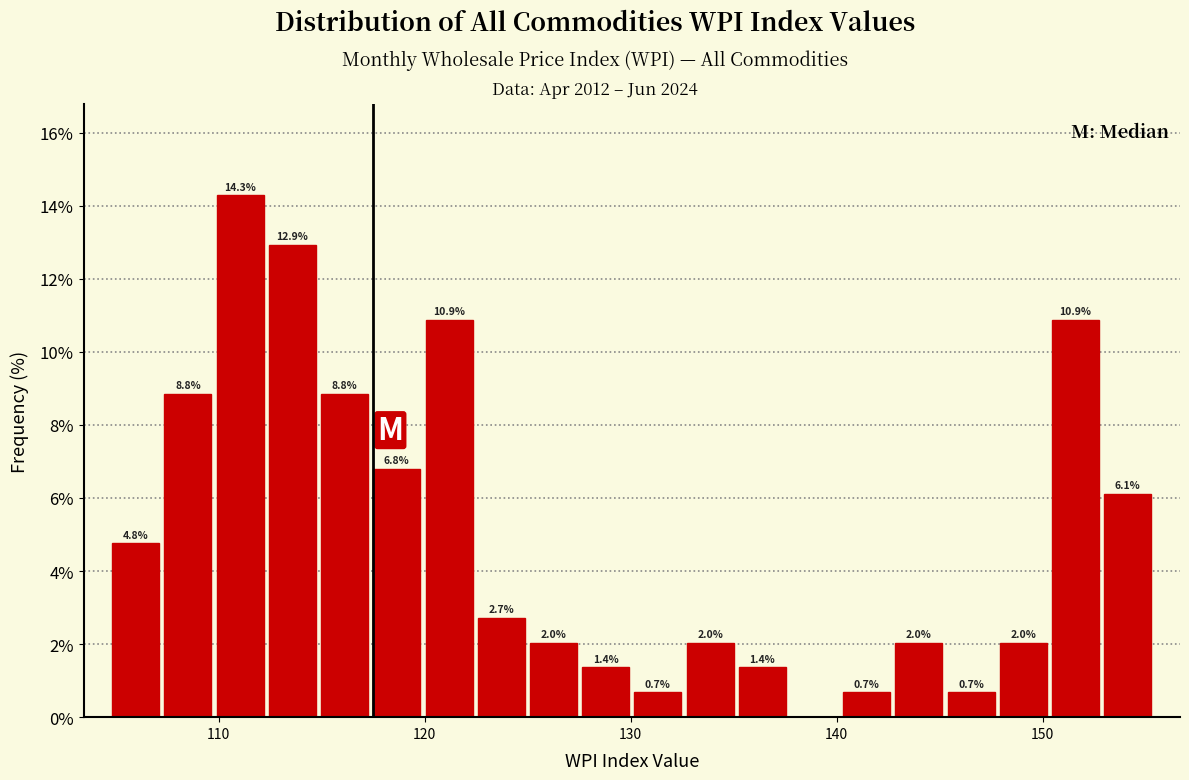

Read against the x-axis, roughly where is the centre of the tallest bar?

111